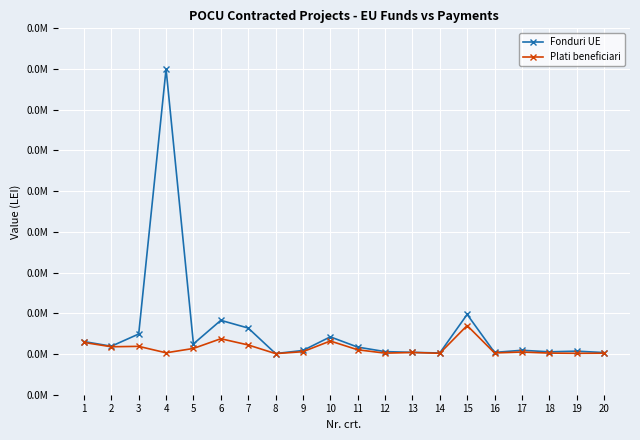

In Fonduri UE, how many points are lower than both neighbors (excluding endpoints)?

6